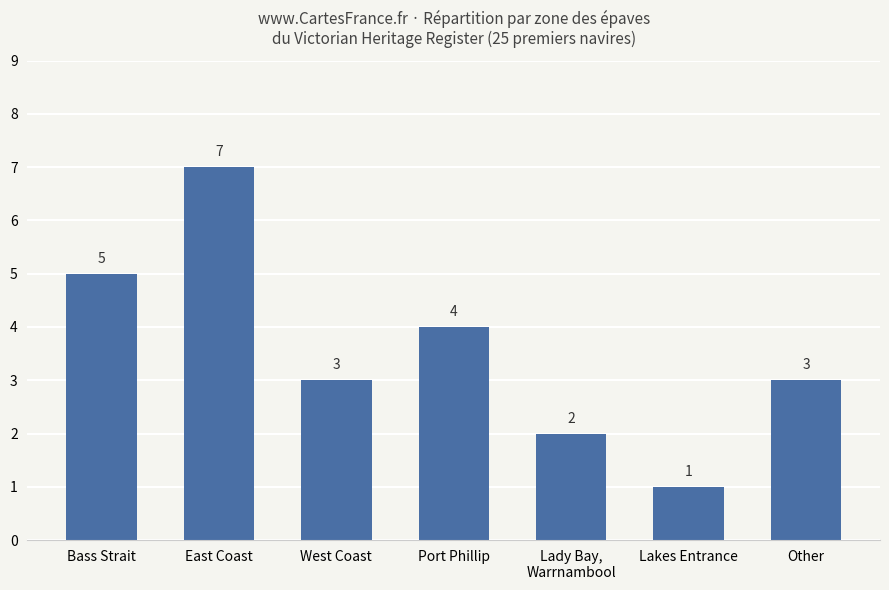

Approximately how many times larger is the value at Lakes Entrance compared to Other?

0.3